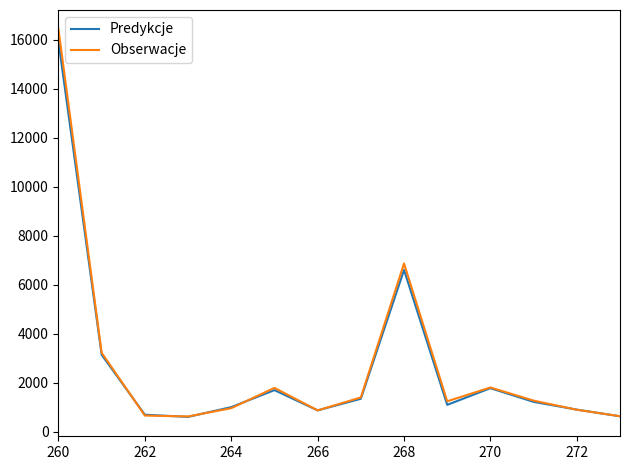

Which series has the widest spread of values?

Obserwacje